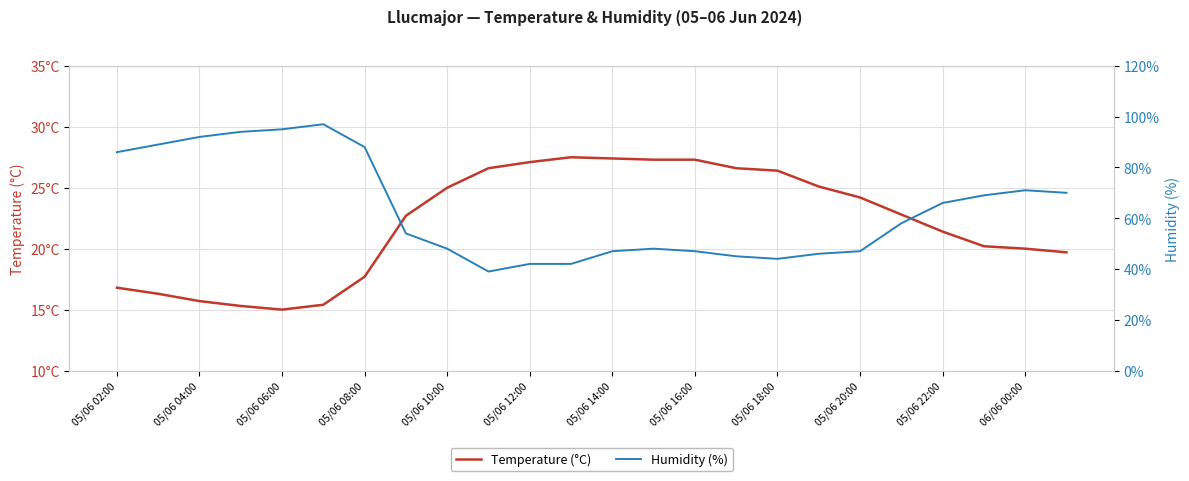

Between 05/06 04:00 and 20, which series saw the biggest shift?

Humidity (%)